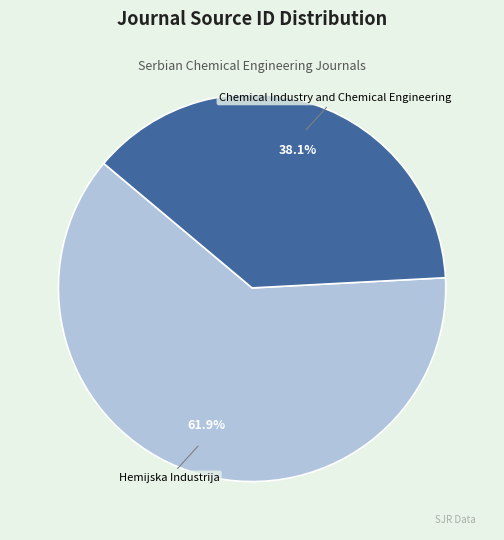

Is there any slice that represents more than half of the pie?

Yes